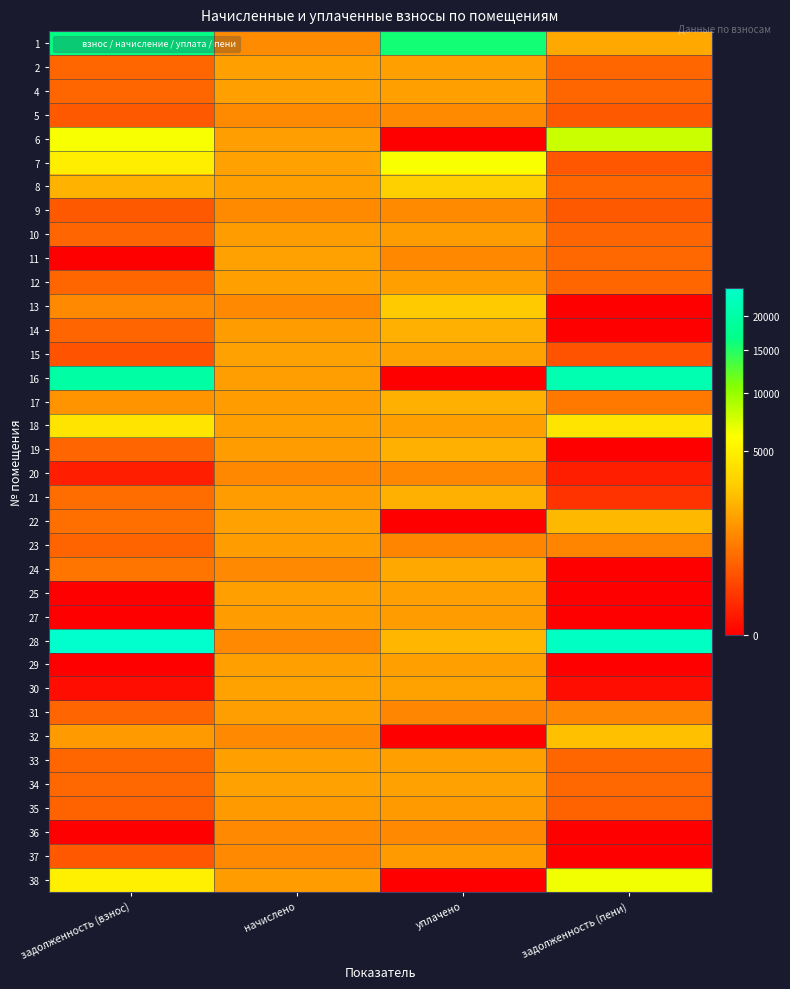

What is the total value across all series at задолженность (пени)?

79582.0